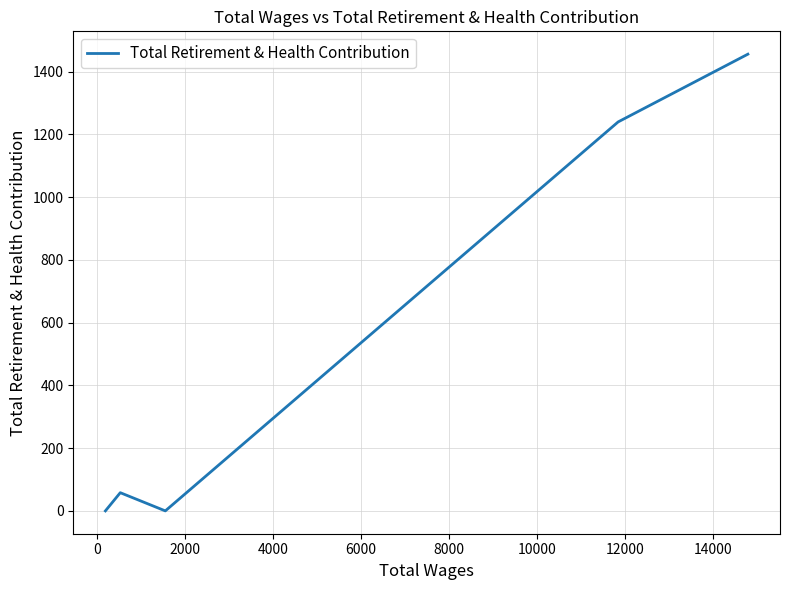

What is the sum of all values?

2754